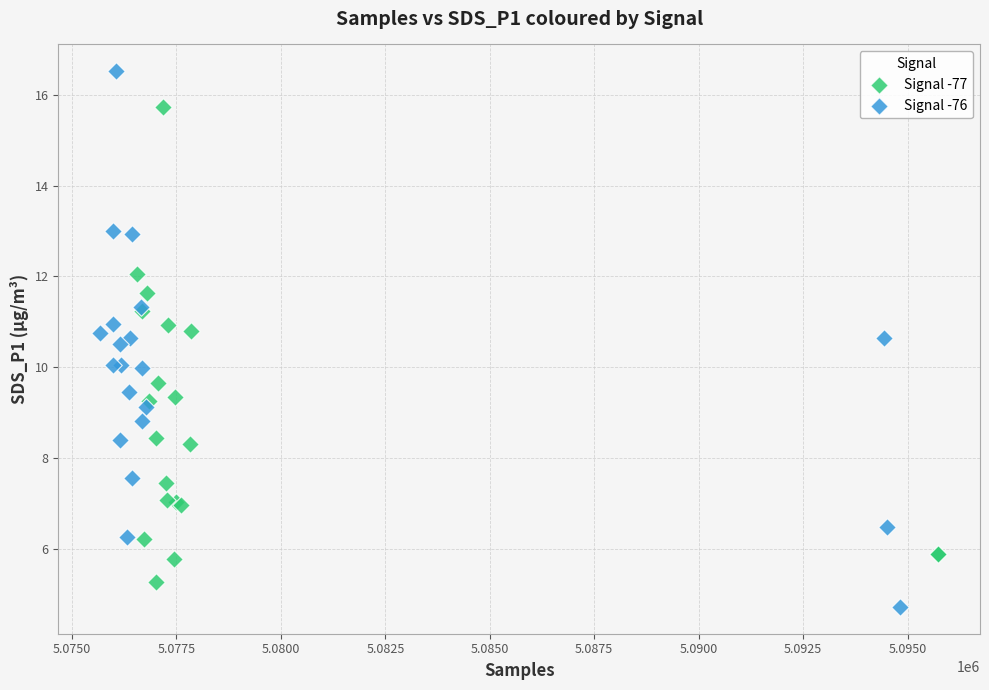

Which series has the largest Y range (max minus min)?

Signal -76